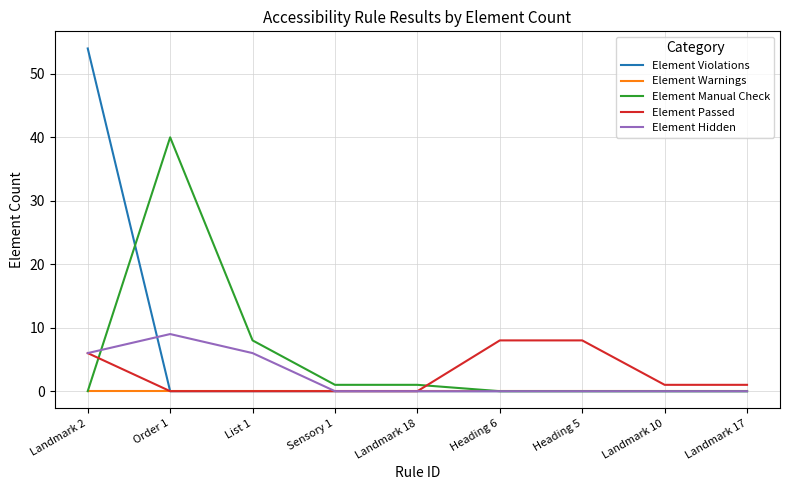

At which category is the sum across all series the highest?

Landmark 2